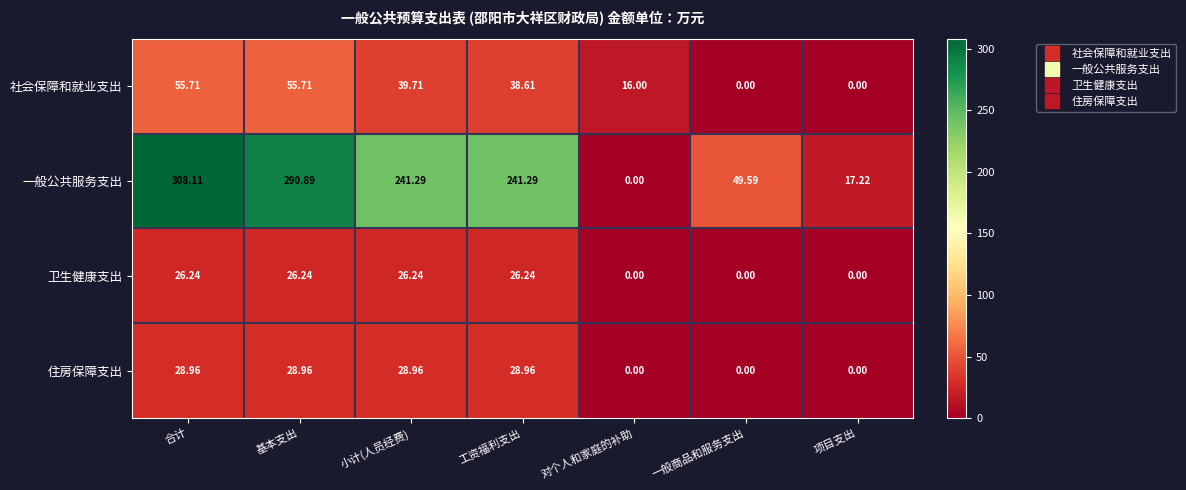

At which label is 社会保障和就业支出 closest to 27?

对个人和家庭的补助